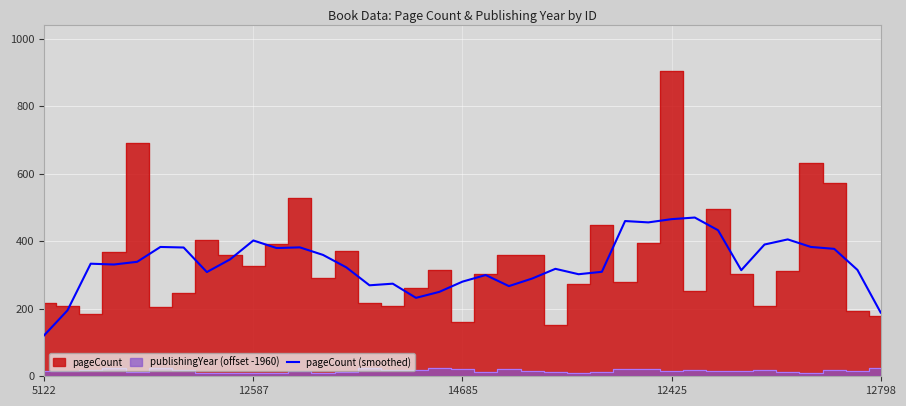

The value of pageCount (smoothed) at 12798 is 188.8. True or false?

True